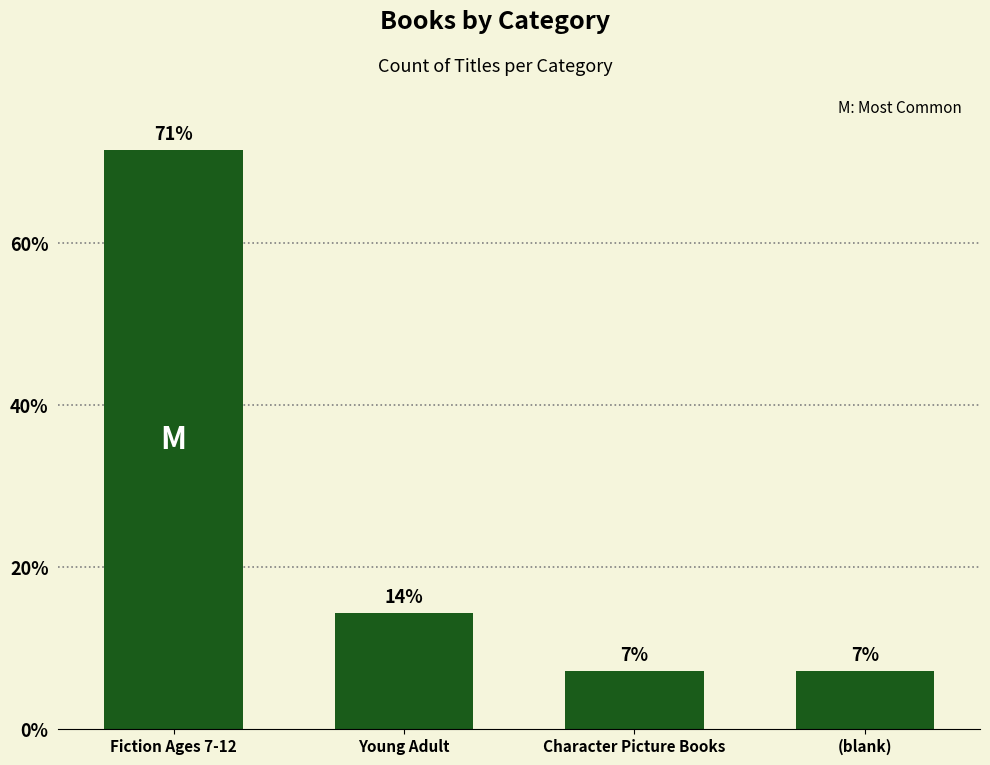

The value at Fiction Ages 7-12 is 103.8. True or false?

False